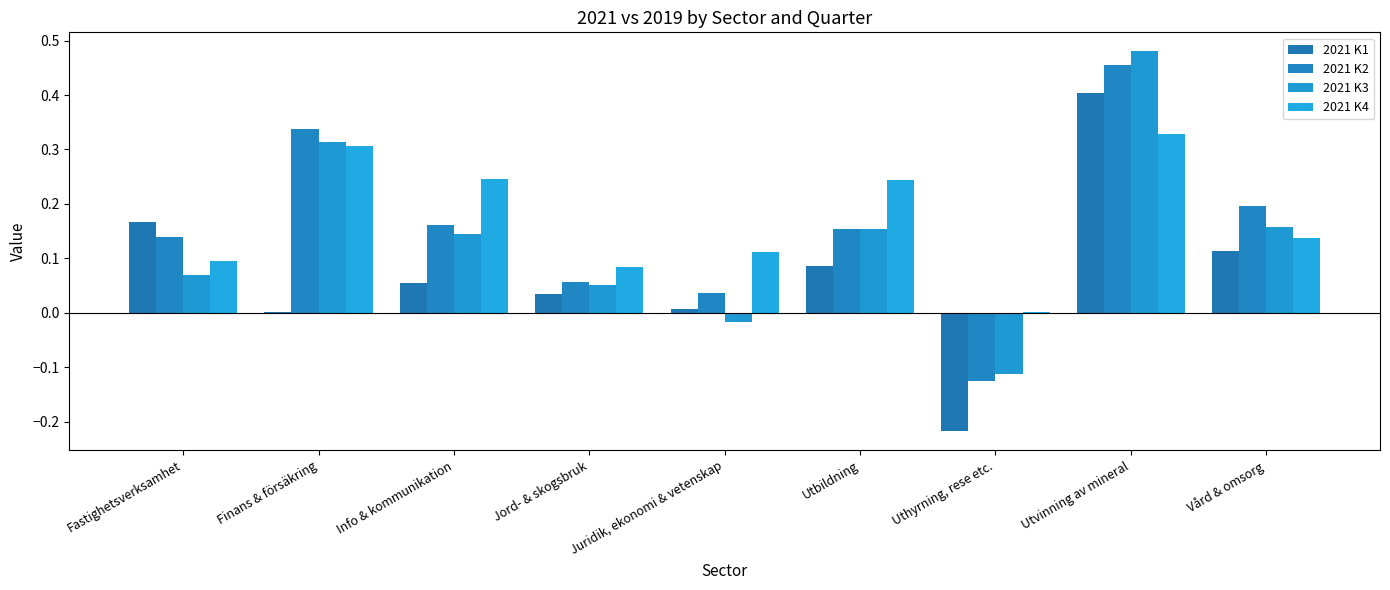

List the series in order of their peak value, highest first.

2021 K3, 2021 K2, 2021 K1, 2021 K4